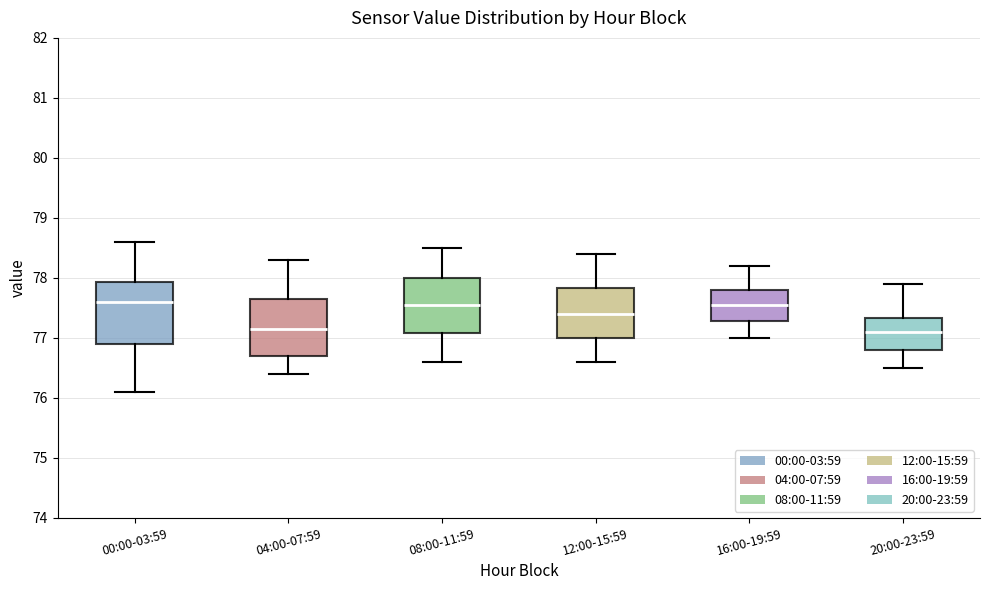

Where is the upper edge of the box for 12:00-15:59 on the y-axis? The values are not printed on the chart, so give them approximately, as read against the axis.

77.8